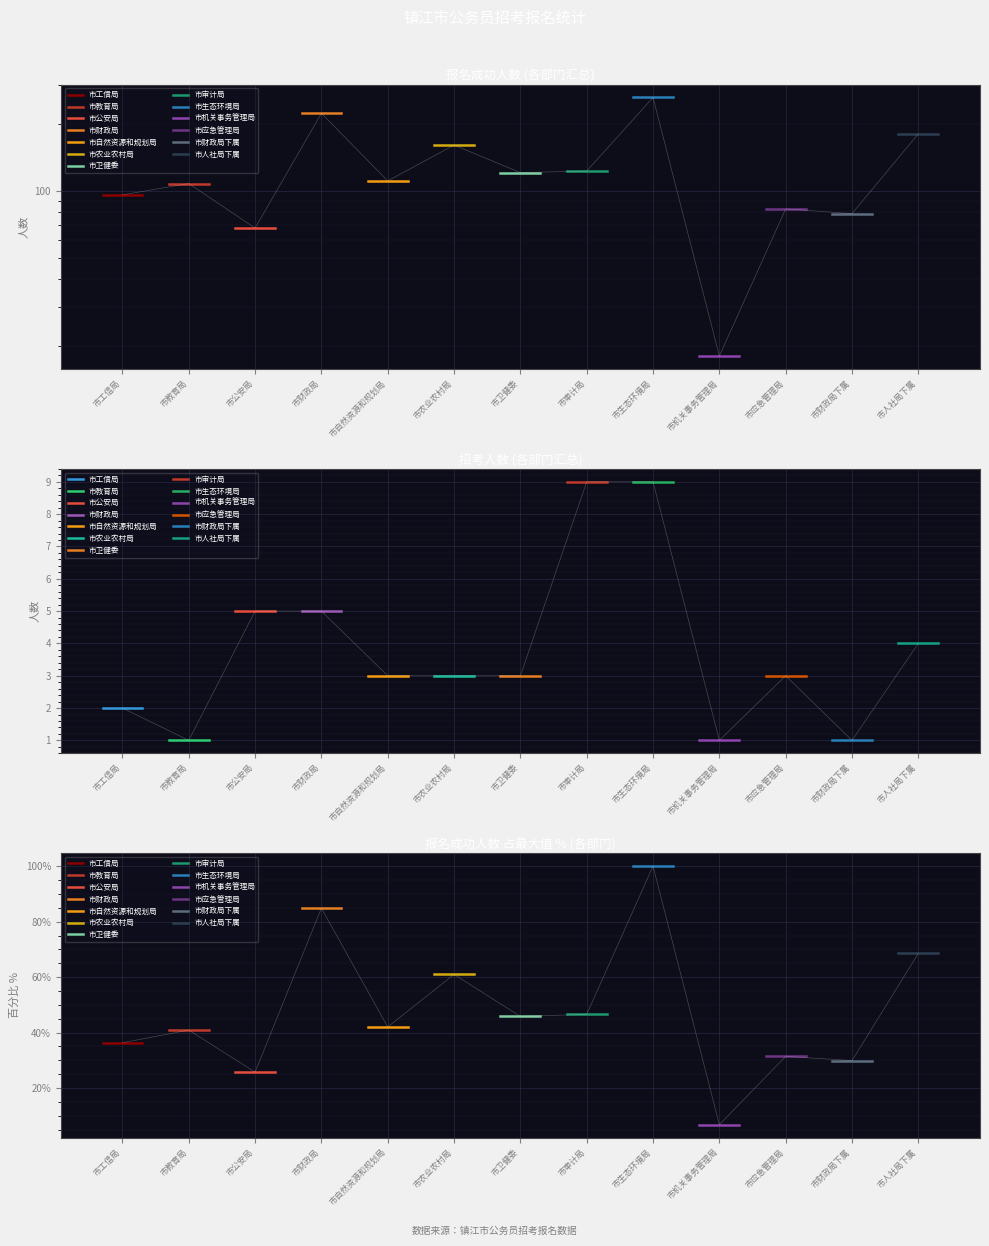

How many data points in 报名成功人数 are above 111?

6